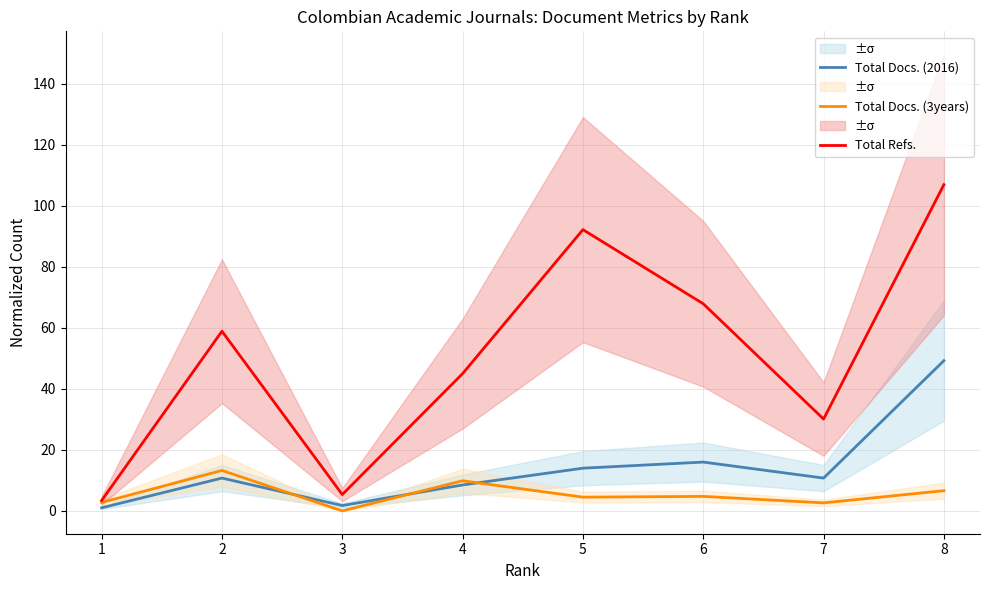

At which label does Total Docs. (3years) first exceed 4?

2